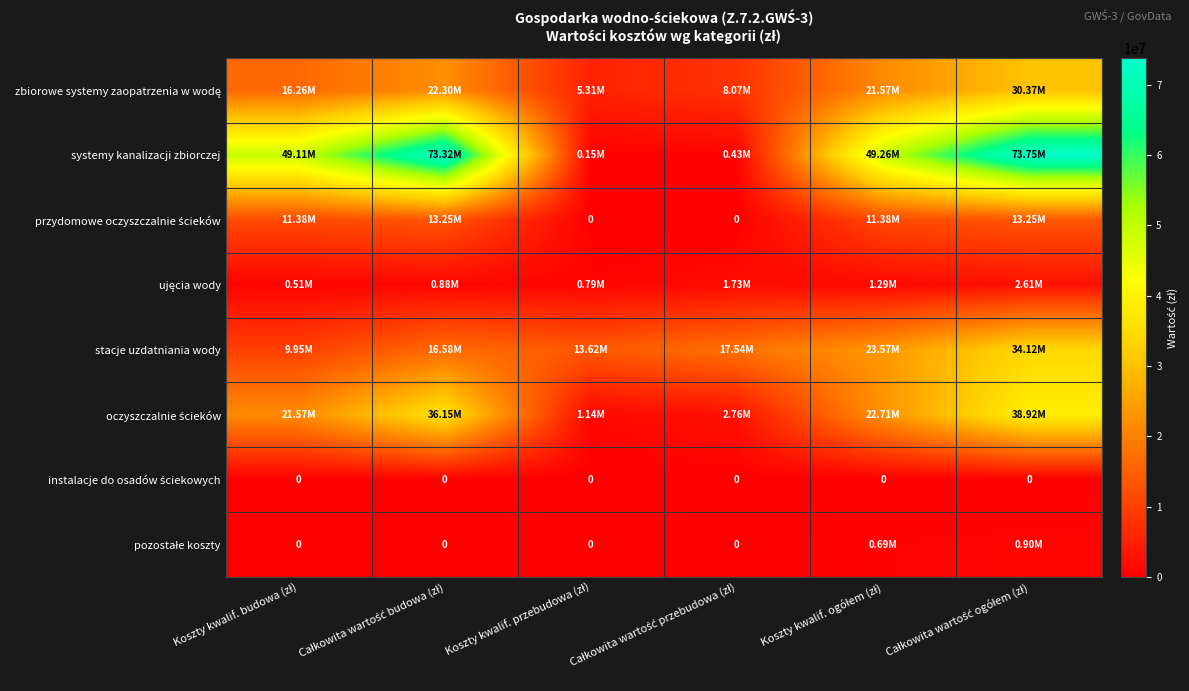

The value of zbiorowe systemy zaopatrzenia w wodę at Całkowita wartość przebudowa (zł) is 8069206.1. True or false?

True